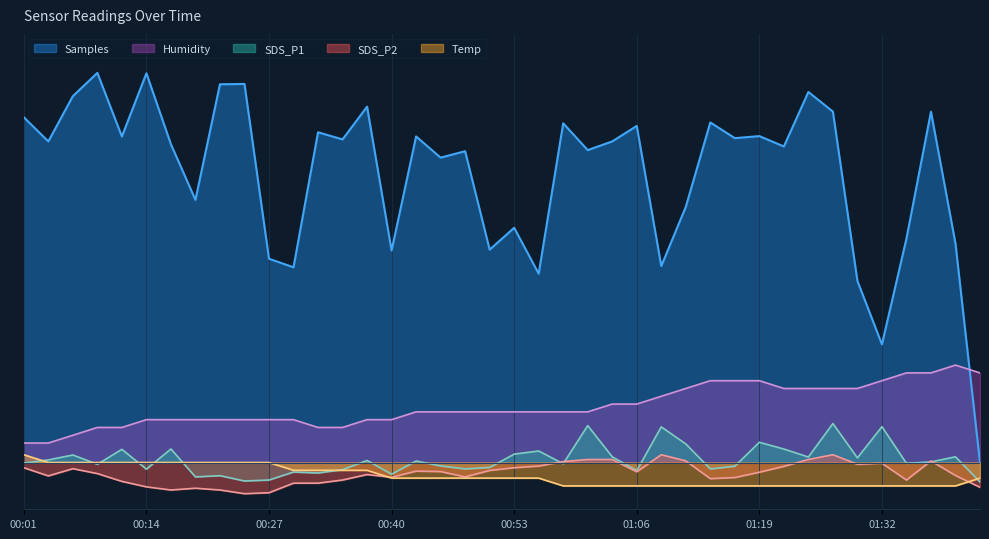

After their last crossing, which series has the higher values: SDS_P1 or SDS_P2?

SDS_P1